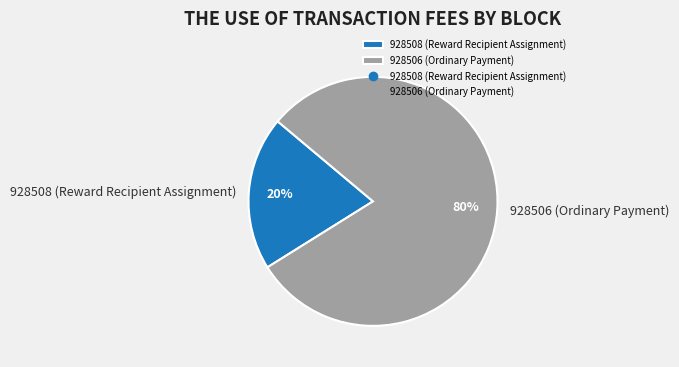

Does any single category account for the majority?

Yes